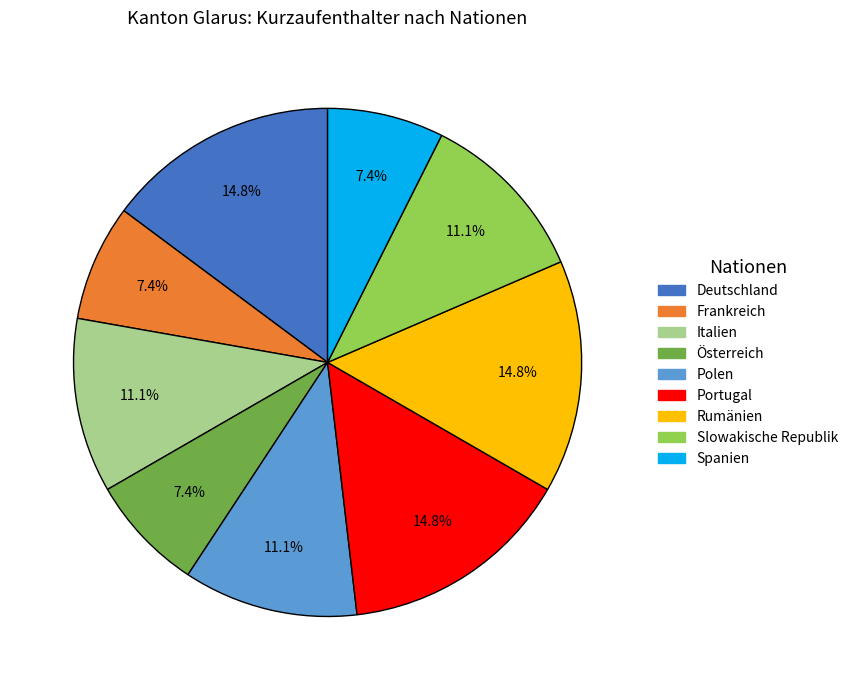

True or false: Spanien accounts for 17% of the total.

False